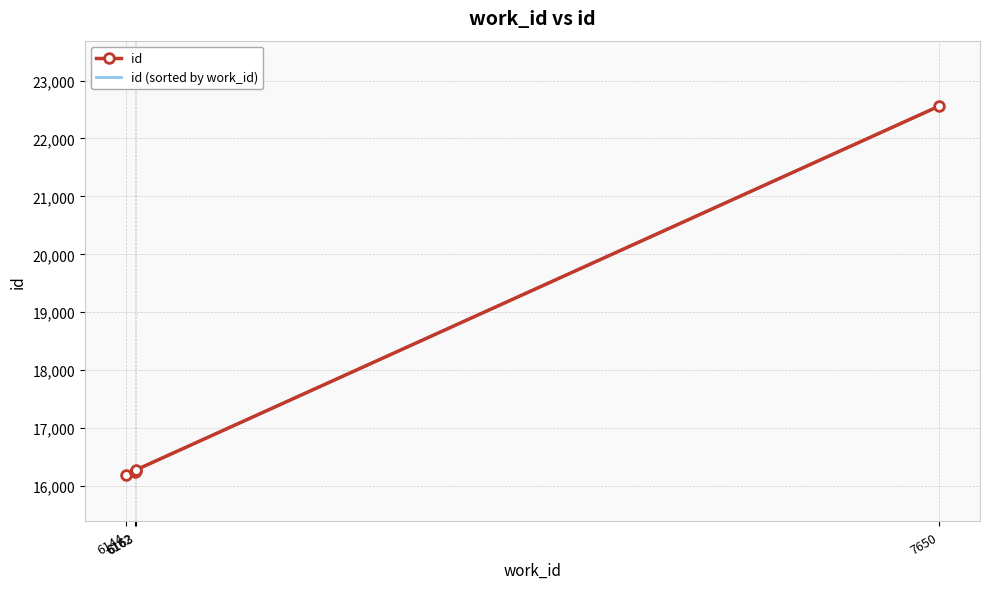

True or false: id (sorted by work_id) has a value of 16256 at 6163.

True